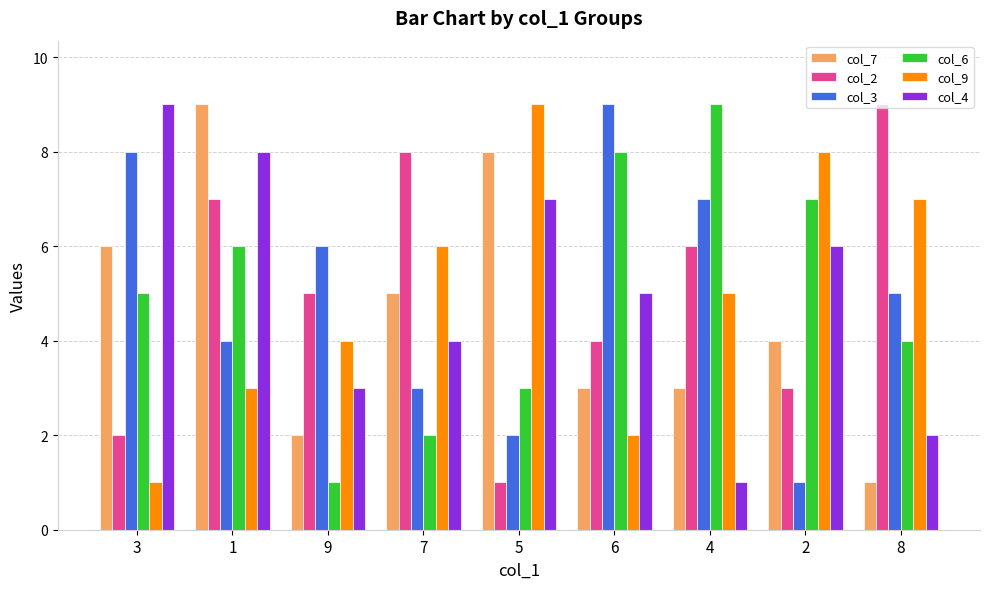

Which series changed the most between 3 and 5?

col_9